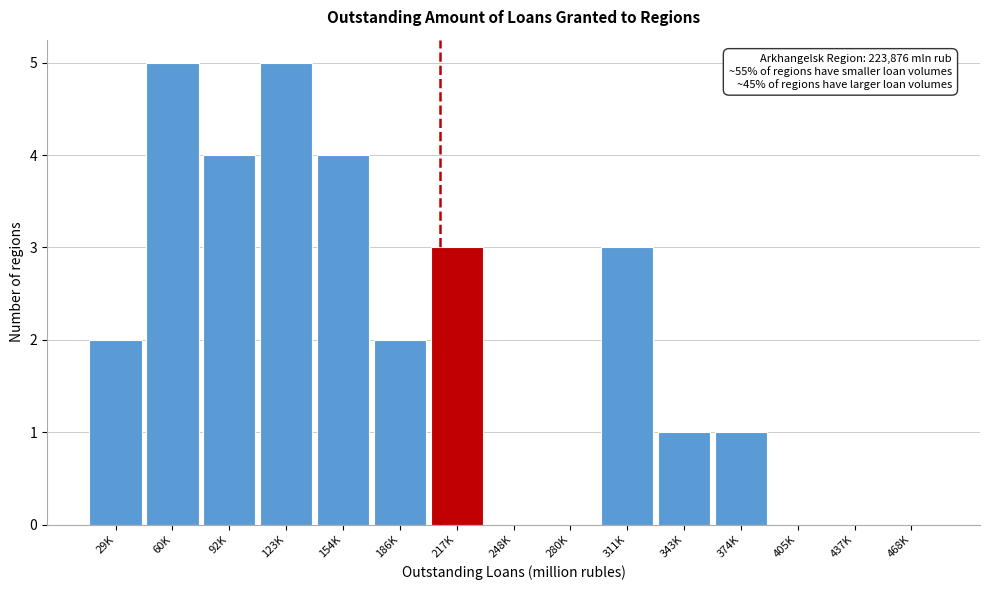

Reading right to left, extract all data points from this chart.

468K=0	437K=0	405K=0	374K=1	343K=1	311K=3	280K=0	248K=0	217K=3	186K=2	154K=4	123K=5	92K=4	60K=5	29K=2